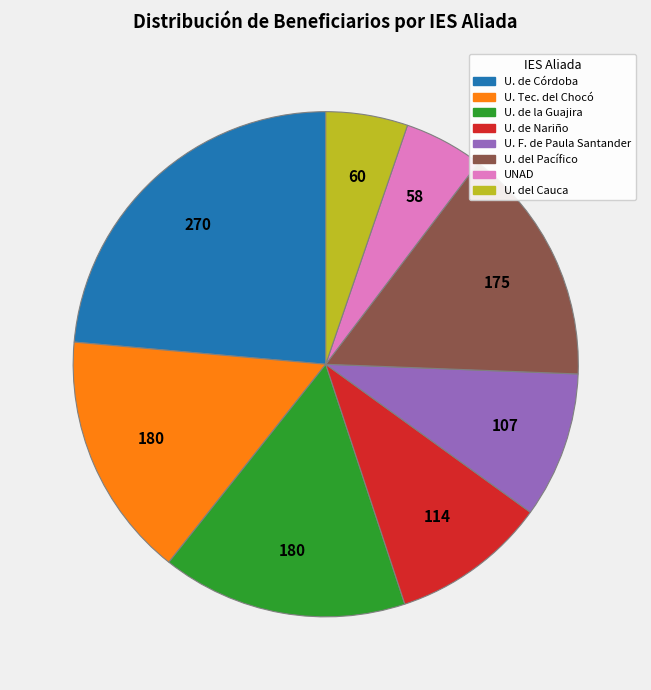

How many segments does this pie chart have?

8